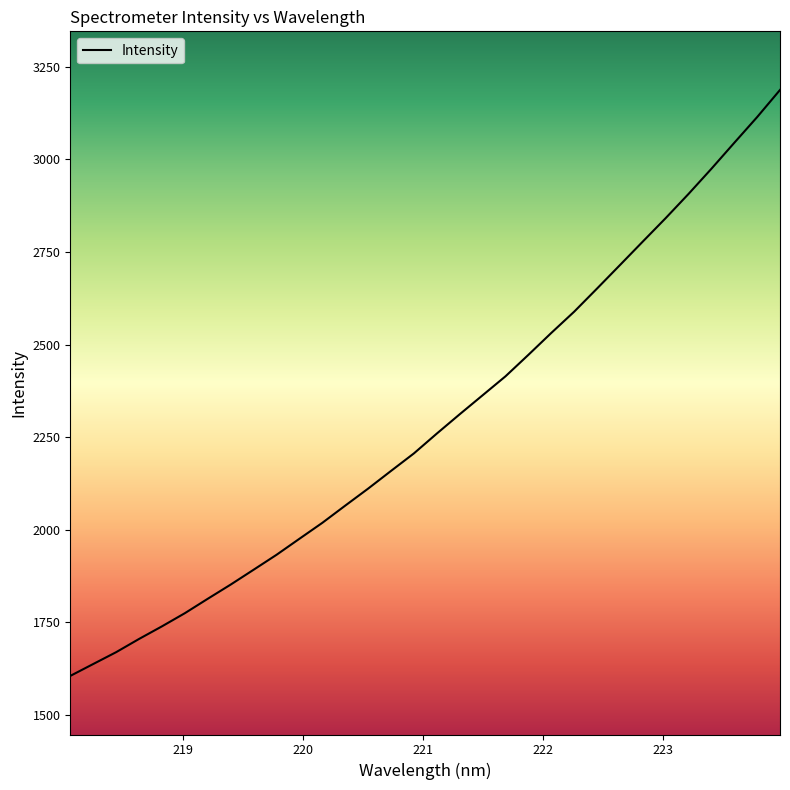

What is the smallest value displayed?

1605.6